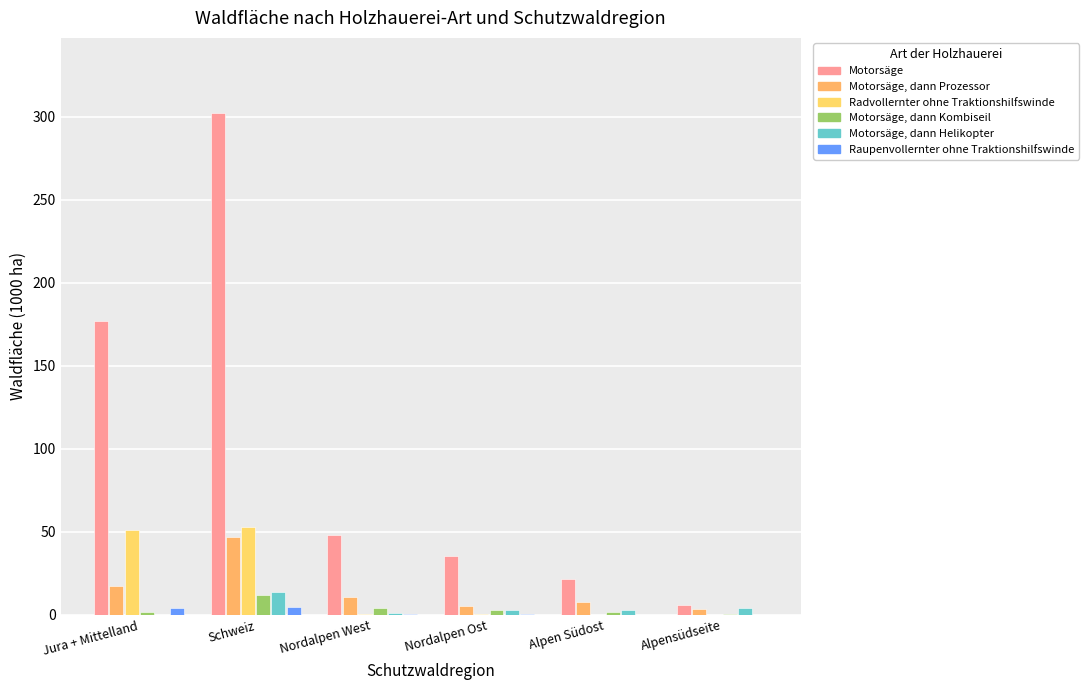

Which series has the largest range (max minus min)?

Motorsäge